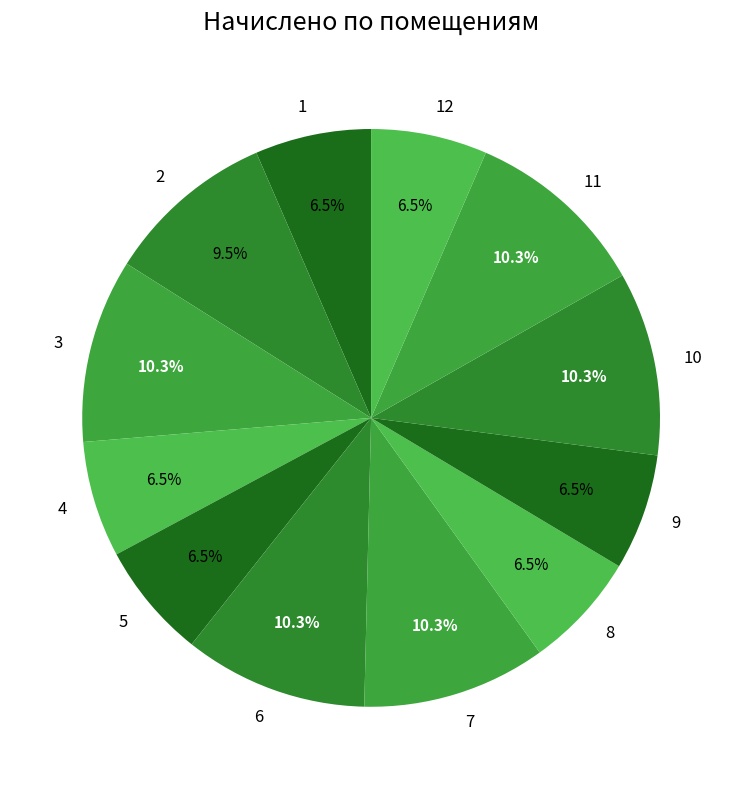

Is it true that 7 is 10% of the pie?

True